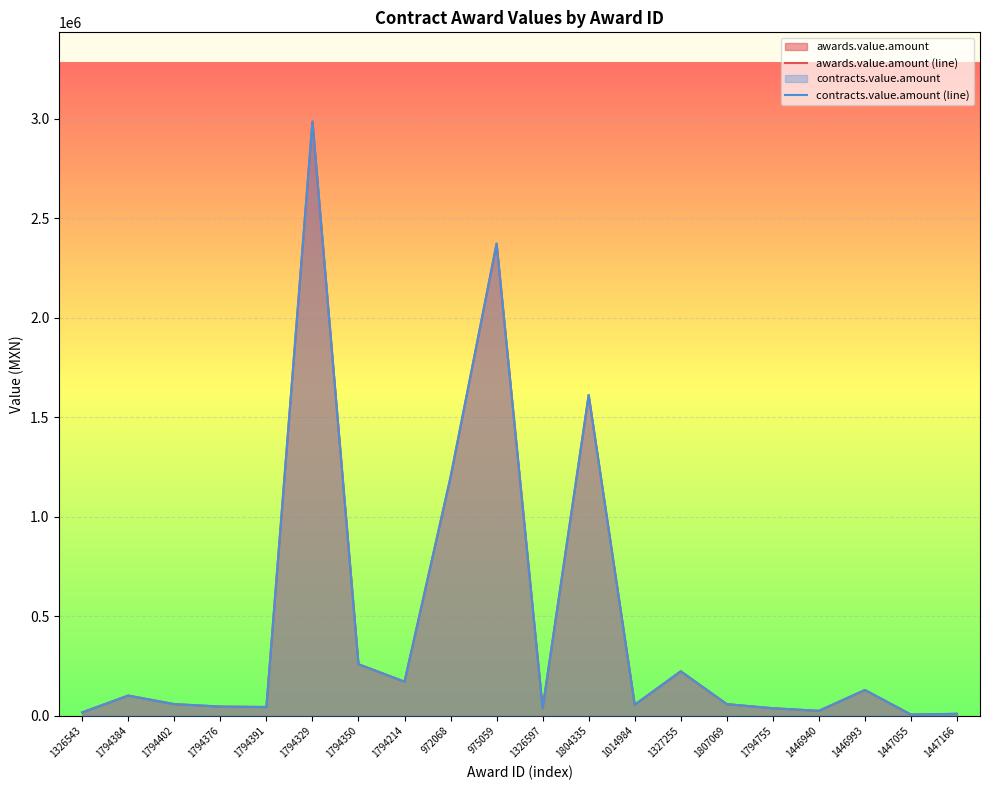

Which series has the largest total across all categories?

awards.value.amount (line)